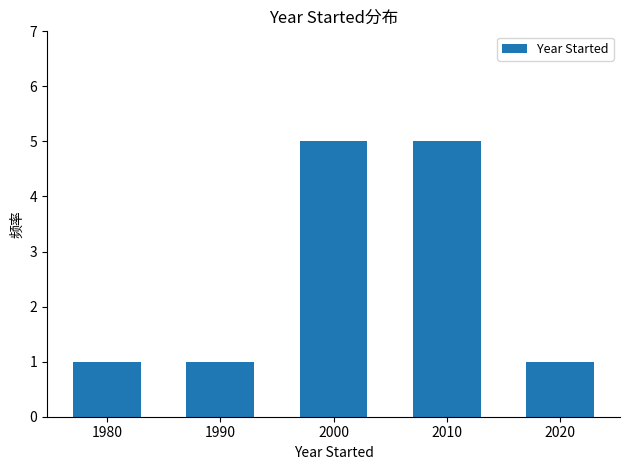

The value at 2000 is 7. True or false?

False